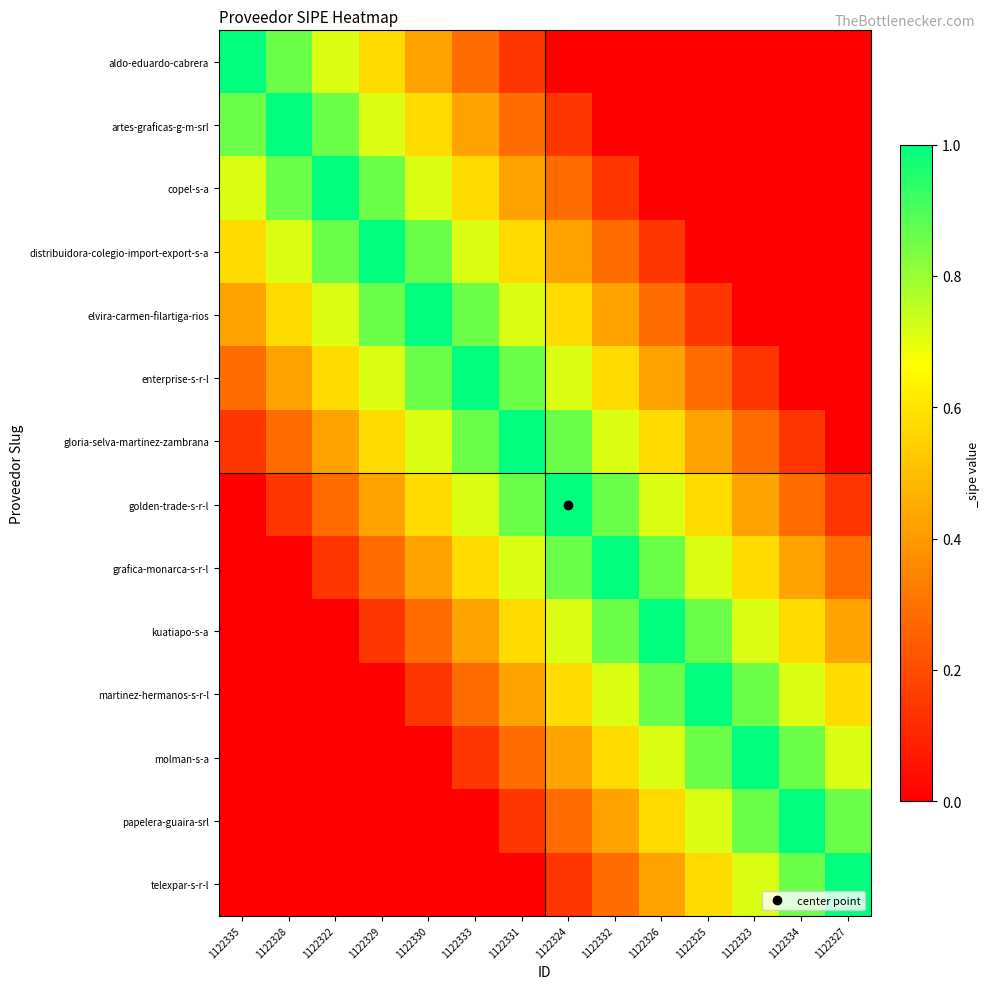

Reading right to left, extract all data points from this chart.

aldo-eduardo-cabrera: 1122327=0.0	1122334=0.0	1122323=0.0	1122325=0.0	1122326=0.0	1122332=0.0	1122324=0.0	1122331=0.1	1122333=0.3	1122330=0.4	1122329=0.6	1122322=0.7	1122328=0.9	1122335=1.0
artes-graficas-g-m-srl: 1122327=0.0	1122334=0.0	1122323=0.0	1122325=0.0	1122326=0.0	1122332=0.0	1122324=0.1	1122331=0.3	1122333=0.4	1122330=0.6	1122329=0.7	1122322=0.9	1122328=1.0	1122335=0.9
copel-s-a: 1122327=0.0	1122334=0.0	1122323=0.0	1122325=0.0	1122326=0.0	1122332=0.1	1122324=0.3	1122331=0.4	1122333=0.6	1122330=0.7	1122329=0.9	1122322=1.0	1122328=0.9	1122335=0.7
distribuidora-colegio-import-export-s-a: 1122327=0.0	1122334=0.0	1122323=0.0	1122325=0.0	1122326=0.1	1122332=0.3	1122324=0.4	1122331=0.6	1122333=0.7	1122330=0.9	1122329=1.0	1122322=0.9	1122328=0.7	1122335=0.6
elvira-carmen-filartiga-rios: 1122327=0.0	1122334=0.0	1122323=0.0	1122325=0.1	1122326=0.3	1122332=0.4	1122324=0.6	1122331=0.7	1122333=0.9	1122330=1.0	1122329=0.9	1122322=0.7	1122328=0.6	1122335=0.4
enterprise-s-r-l: 1122327=0.0	1122334=0.0	1122323=0.1	1122325=0.3	1122326=0.4	1122332=0.6	1122324=0.7	1122331=0.9	1122333=1.0	1122330=0.9	1122329=0.7	1122322=0.6	1122328=0.4	1122335=0.3
gloria-selva-martinez-zambrana: 1122327=0.0	1122334=0.1	1122323=0.3	1122325=0.4	1122326=0.6	1122332=0.7	1122324=0.9	1122331=1.0	1122333=0.9	1122330=0.7	1122329=0.6	1122322=0.4	1122328=0.3	1122335=0.1
golden-trade-s-r-l: 1122327=0.1	1122334=0.3	1122323=0.4	1122325=0.6	1122326=0.7	1122332=0.9	1122324=1.0	1122331=0.9	1122333=0.7	1122330=0.6	1122329=0.4	1122322=0.3	1122328=0.1	1122335=0.0
grafica-monarca-s-r-l: 1122327=0.3	1122334=0.4	1122323=0.6	1122325=0.7	1122326=0.9	1122332=1.0	1122324=0.9	1122331=0.7	1122333=0.6	1122330=0.4	1122329=0.3	1122322=0.1	1122328=0.0	1122335=0.0
kuatiapo-s-a: 1122327=0.4	1122334=0.6	1122323=0.7	1122325=0.9	1122326=1.0	1122332=0.9	1122324=0.7	1122331=0.6	1122333=0.4	1122330=0.3	1122329=0.1	1122322=0.0	1122328=0.0	1122335=0.0
martinez-hermanos-s-r-l: 1122327=0.6	1122334=0.7	1122323=0.9	1122325=1.0	1122326=0.9	1122332=0.7	1122324=0.6	1122331=0.4	1122333=0.3	1122330=0.1	1122329=0.0	1122322=0.0	1122328=0.0	1122335=0.0
molman-s-a: 1122327=0.7	1122334=0.9	1122323=1.0	1122325=0.9	1122326=0.7	1122332=0.6	1122324=0.4	1122331=0.3	1122333=0.1	1122330=0.0	1122329=0.0	1122322=0.0	1122328=0.0	1122335=0.0
papelera-guaira-srl: 1122327=0.9	1122334=1.0	1122323=0.9	1122325=0.7	1122326=0.6	1122332=0.4	1122324=0.3	1122331=0.1	1122333=0.0	1122330=0.0	1122329=0.0	1122322=0.0	1122328=0.0	1122335=0.0
telexpar-s-r-l: 1122327=1.0	1122334=0.9	1122323=0.7	1122325=0.6	1122326=0.4	1122332=0.3	1122324=0.1	1122331=0.0	1122333=0.0	1122330=0.0	1122329=0.0	1122322=0.0	1122328=0.0	1122335=0.0